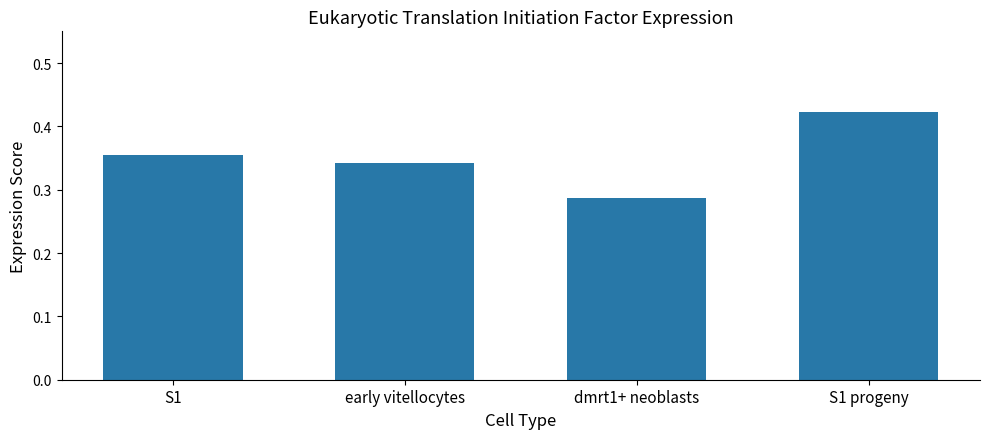

Which label corresponds to the smallest value in the chart?

dmrt1+ neoblasts